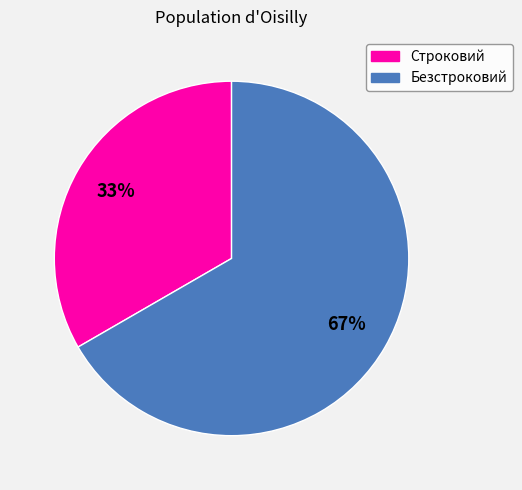

To the nearest percent, what is the combined percentage of Безстроковий and Строковий?

100%